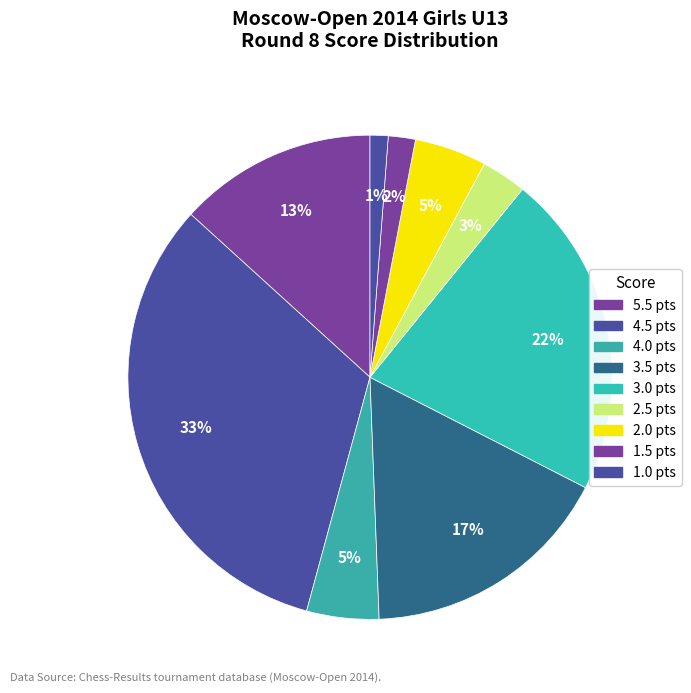

Count the number of slices in the pie.

9